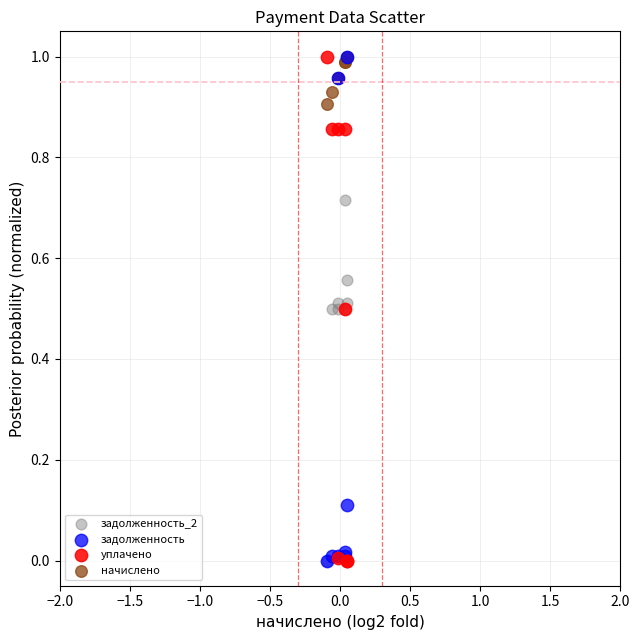

What are all the series names shown in the legend?

задолженность_2, задолженность, уплачено, начислено